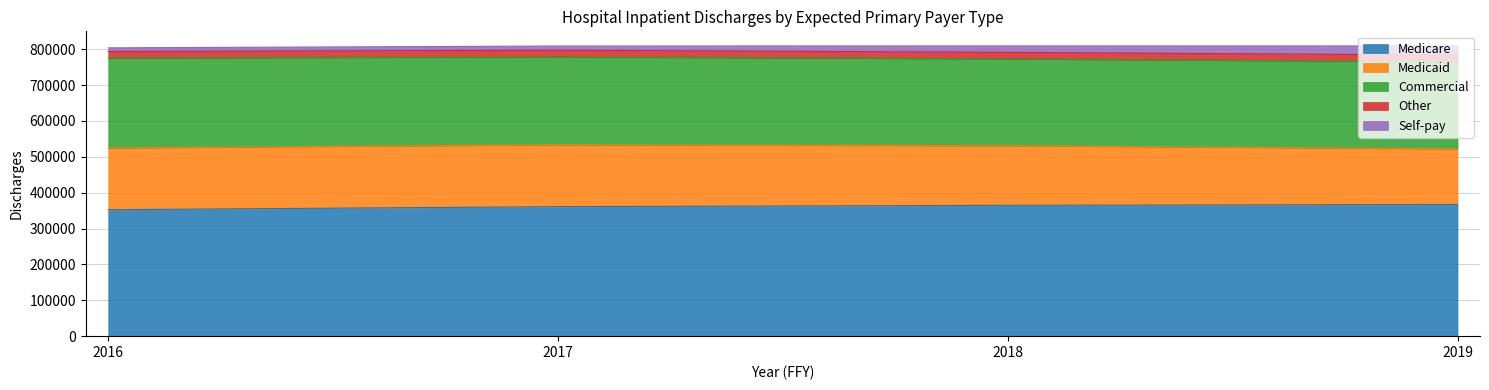

Does the chart display data point markers on the line(s)?

No